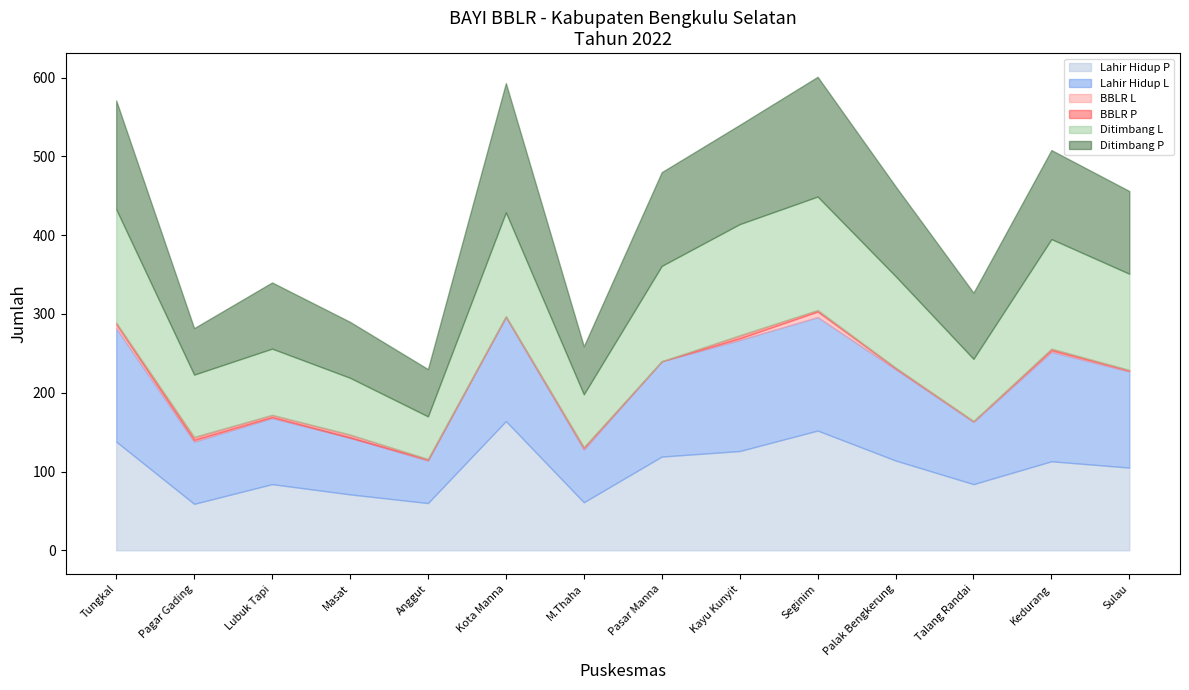

At which label is Ditimbang P closest to 111?

Kedurang